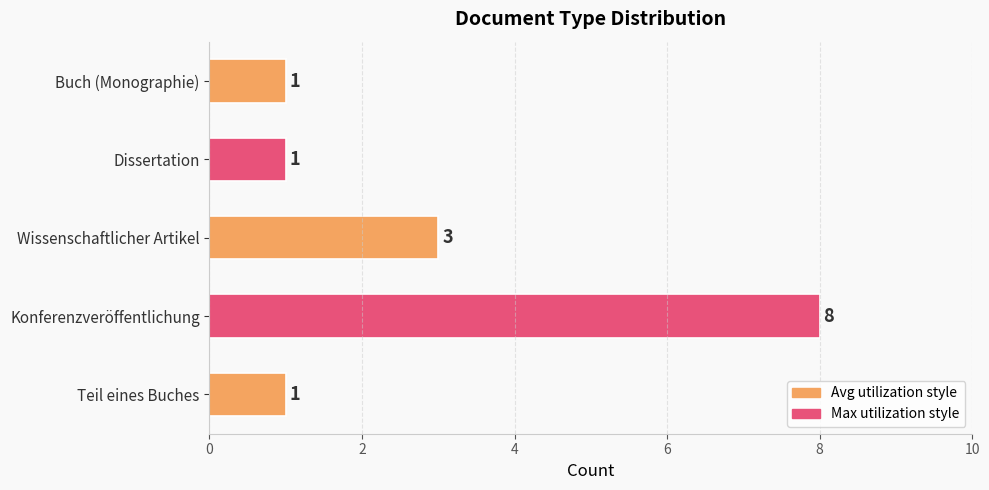

What is the greatest value displayed?

8